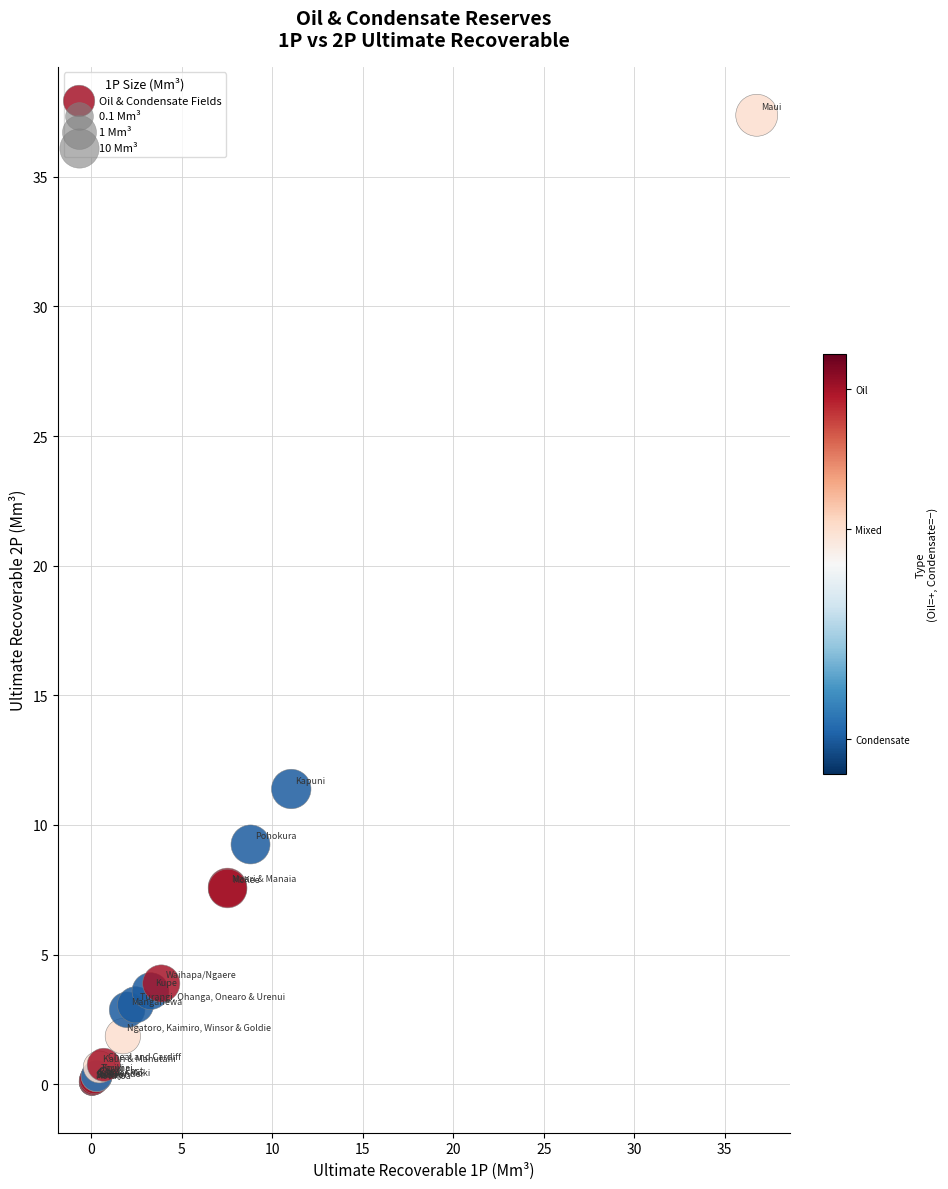

What Y value in the scatter plot is closest to 18?

11.4